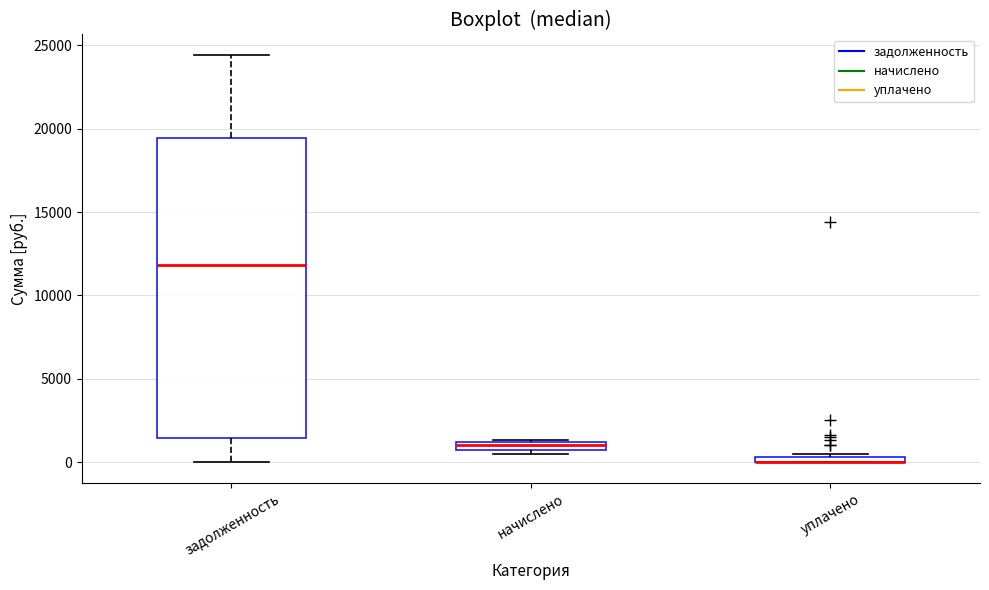

Where does the median line of the box for задолженность sit on the y-axis? The values are not printed on the chart, so give them approximately, as read against the axis.

12000